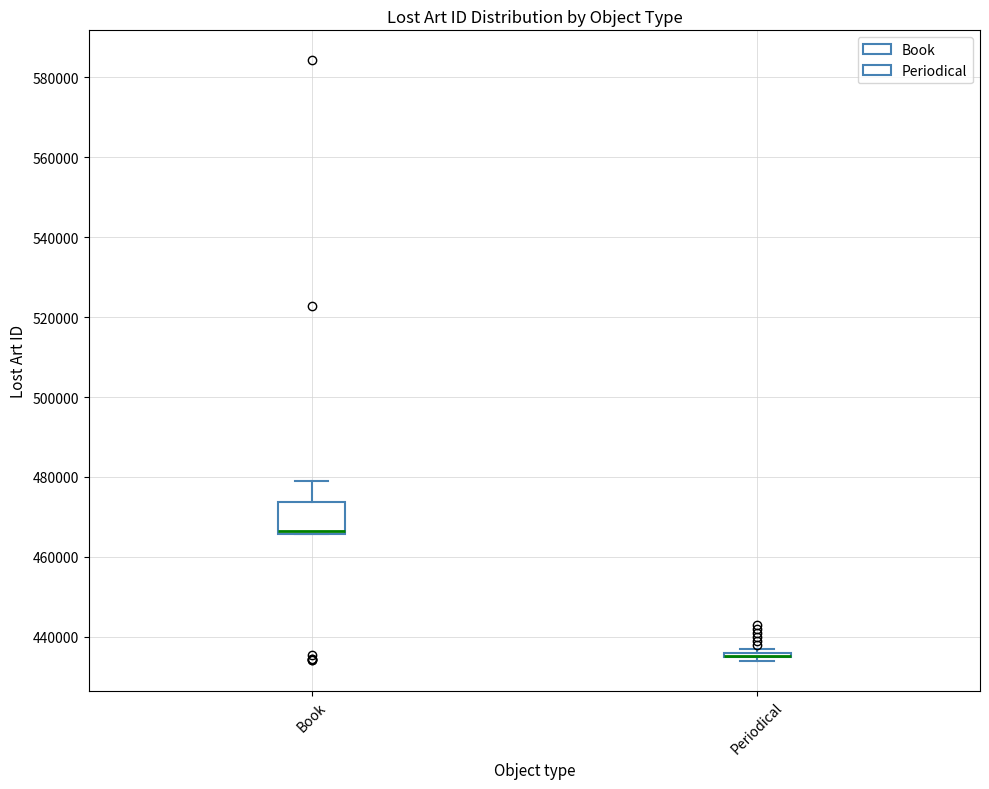

Where is the lower edge of the box for Book on the y-axis? The values are not printed on the chart, so give them approximately, as read against the axis.

466000